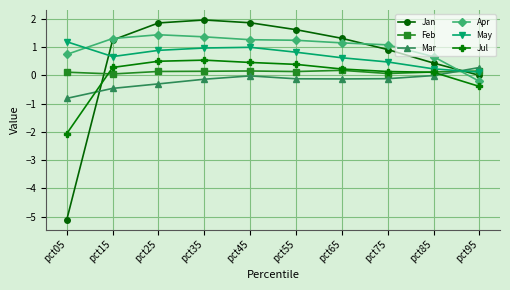

What are all the series names shown in the legend?

Jan, Feb, Mar, Apr, May, Jul